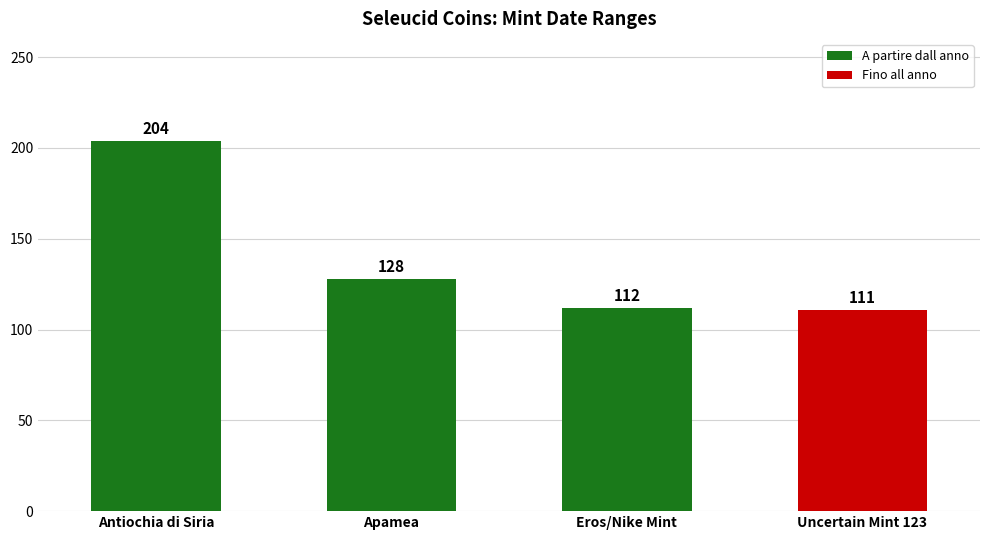

Count the values in the range 112 to 204.

3